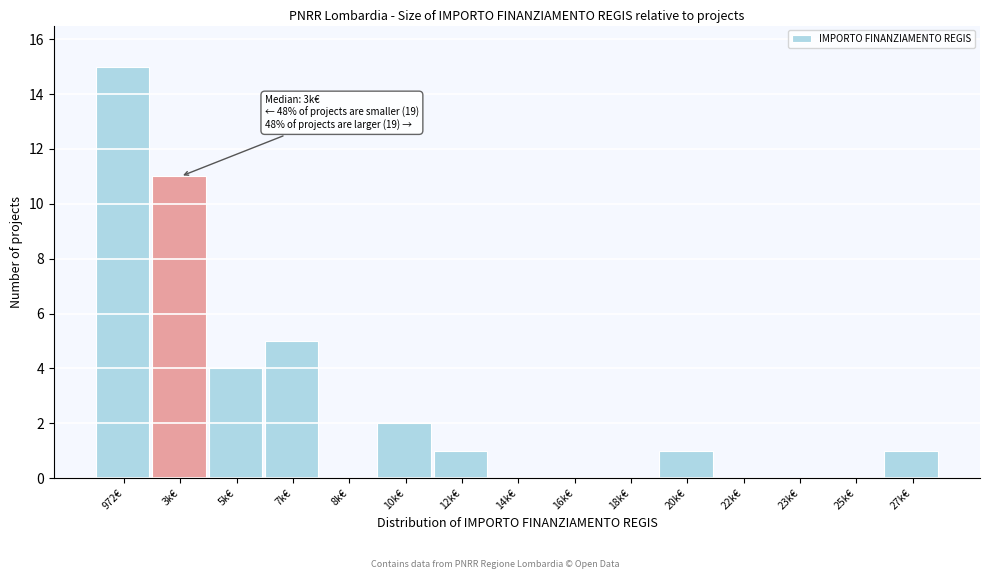

Reading left to right, what are all the values shown in this chart?

972€=15	3k€=11	5k€=4	7k€=5	8k€=0	10k€=2	12k€=1	14k€=0	16k€=0	18k€=0	20k€=1	22k€=0	23k€=0	25k€=0	27k€=1